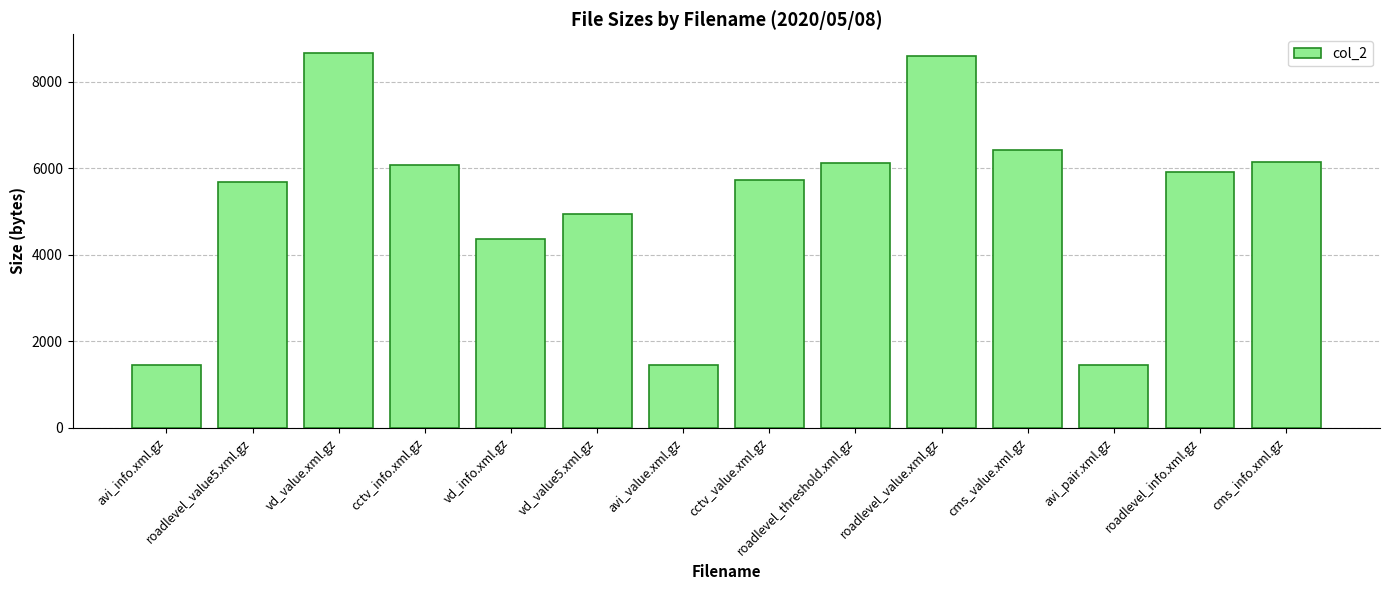

The chart shows a value of 1747 at cctv_info.xml.gz. True or false?

False